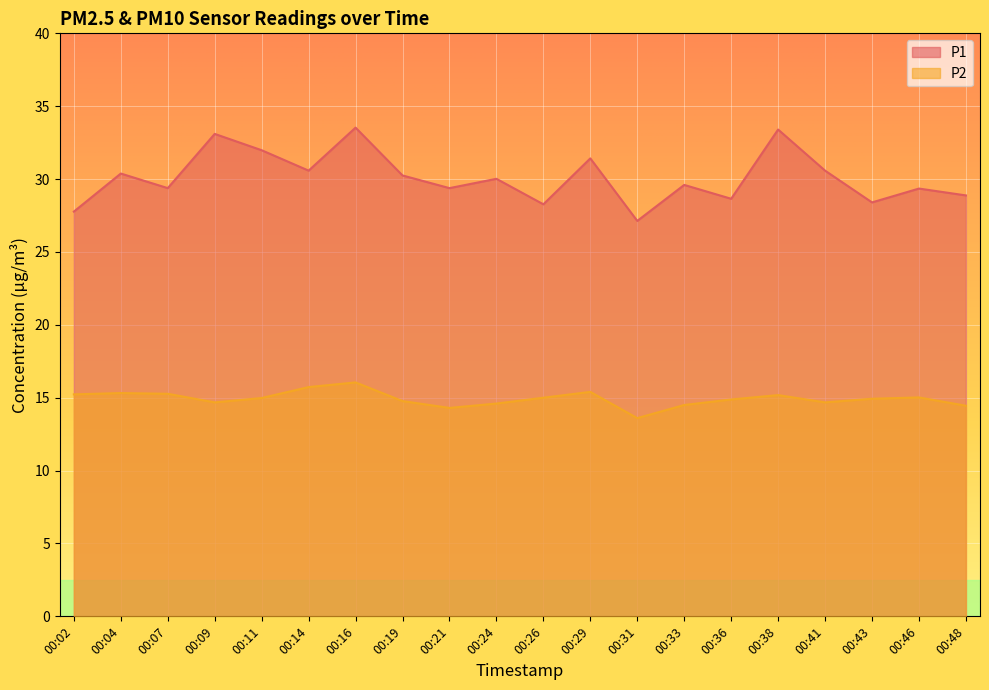

Where is the first local maximum for P2?

00:04